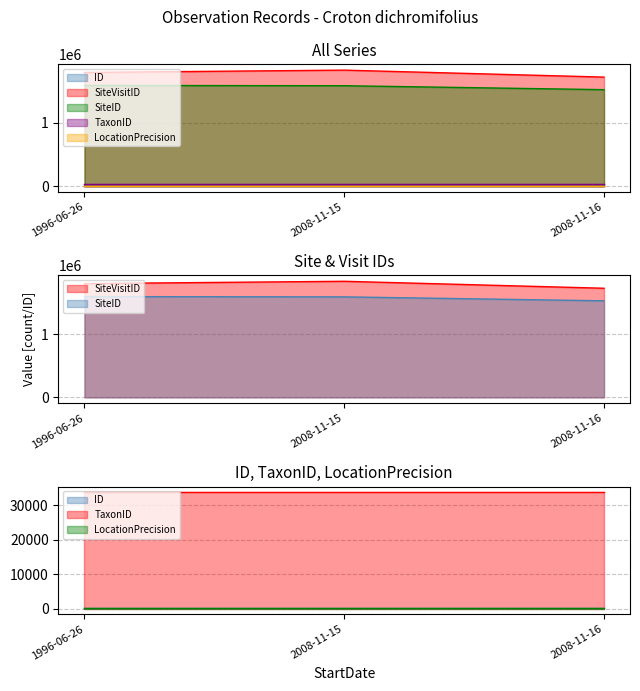

Count the ID values in the range 0 to 2.

3